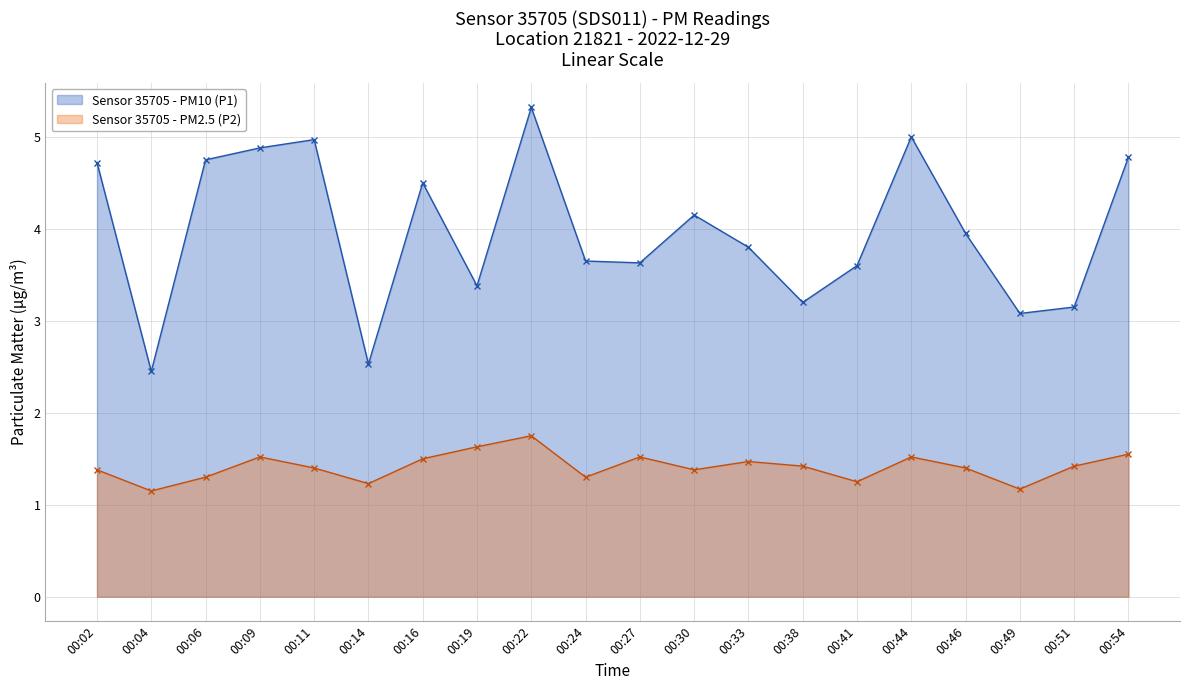

The P2 series shows 0.9 at 00:11. True or false?

False